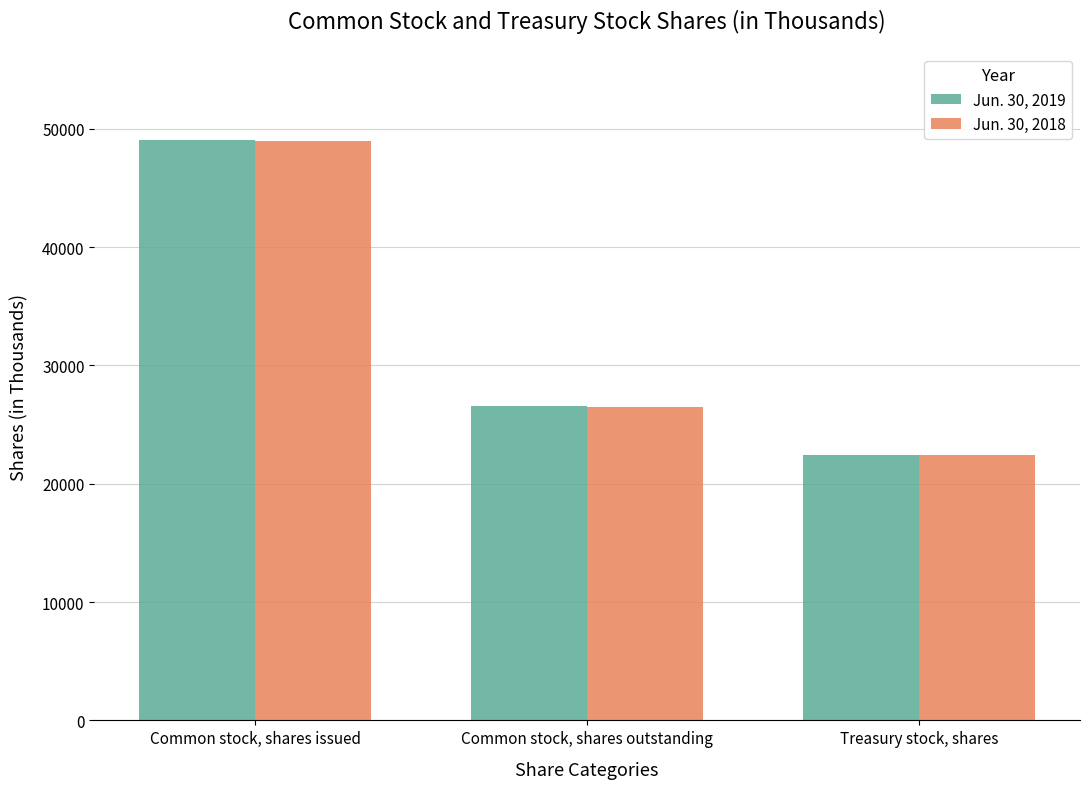

What is the difference between the Jun. 30, 2019 values at Treasury stock, shares and Common stock, shares issued?

26587